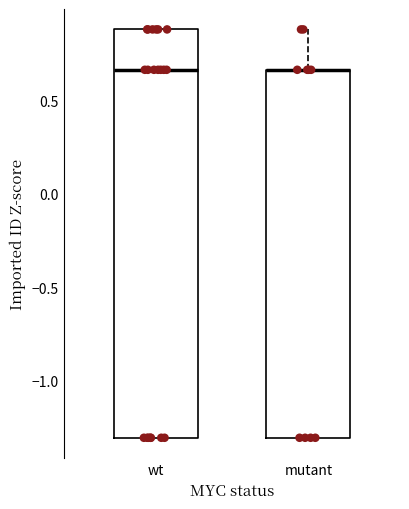

Reading left to right, read every box against the y-axis: the position of its median line, the range the box covers, and the ends of its whiskers. The values are not printed on the chart, so give them approximately, as read against the axis.

wt: median 0.65, box -1.30 to 0.90, whiskers -1.30 to 0.90
mutant: median 0.65 (drawn on the box's upper edge), box -1.30 to 0.65, whiskers -1.30 to 0.90